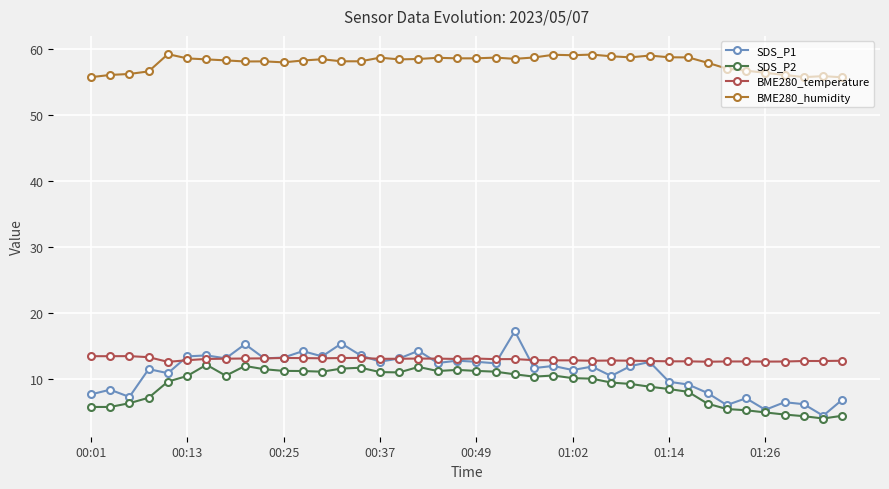

True or false: BME280_humidity and SDS_P1 cross at least once.

False